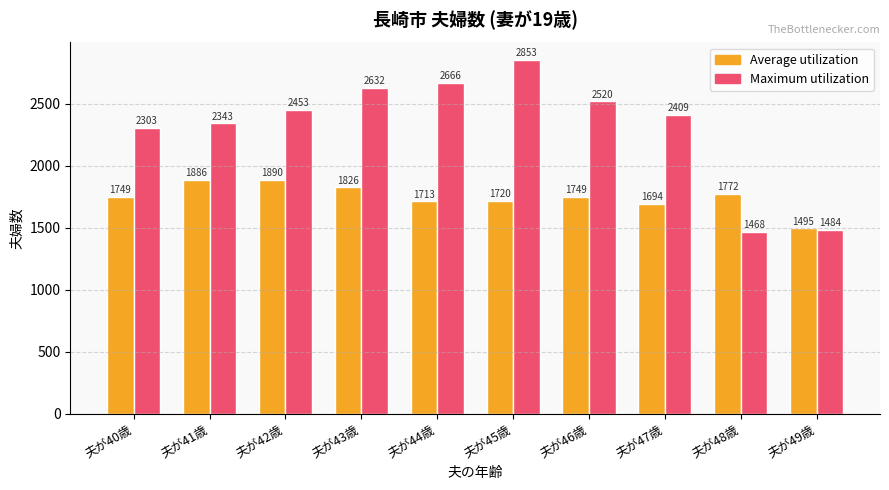

How many bars are there in each group?

2